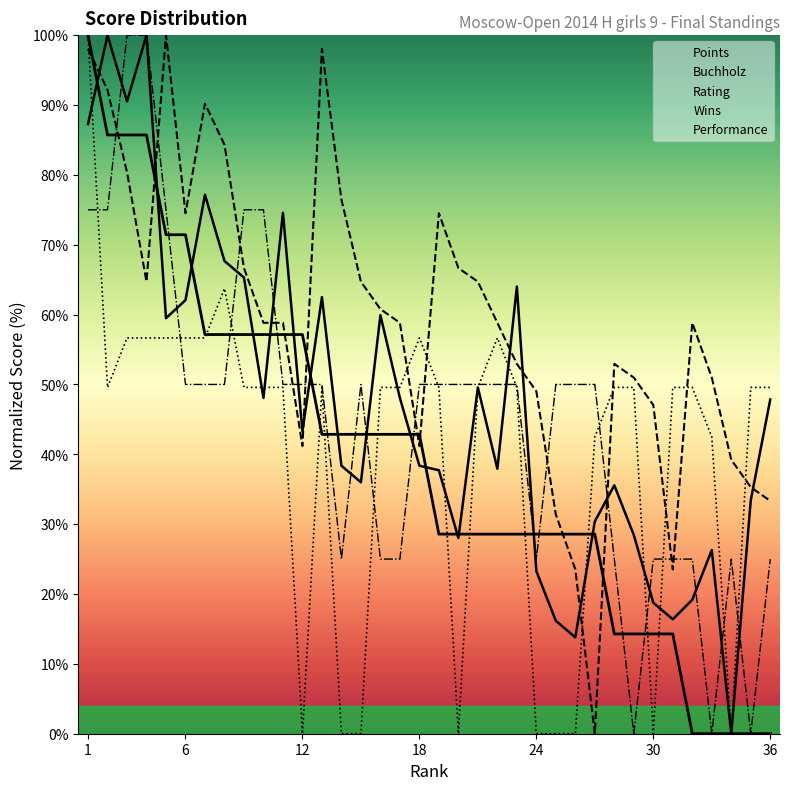

True or false: Wins has more than 2 points higher than both neighbors.

False